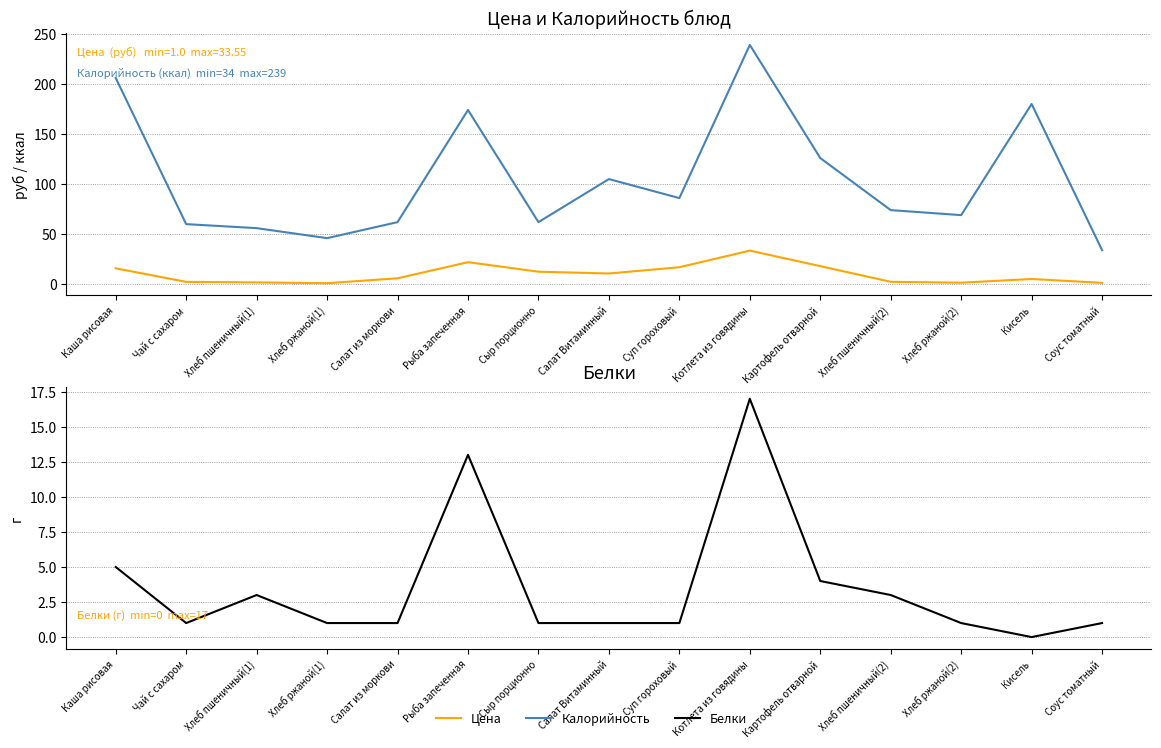

What are all the series names shown in the legend?

Цена, Калорийность, Белки